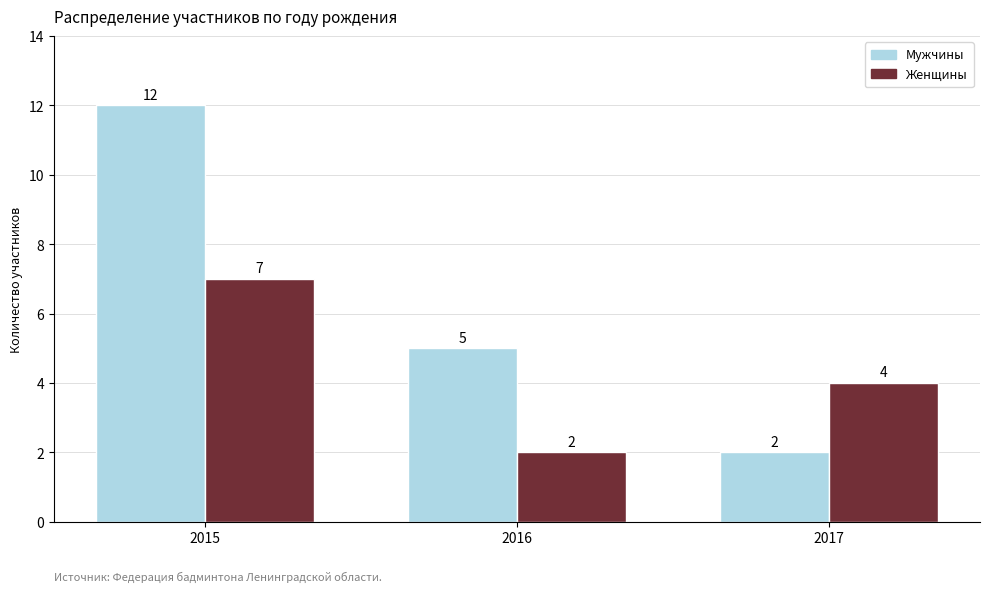

What is the value of the Мужчины bar at the 2nd from the left?

5